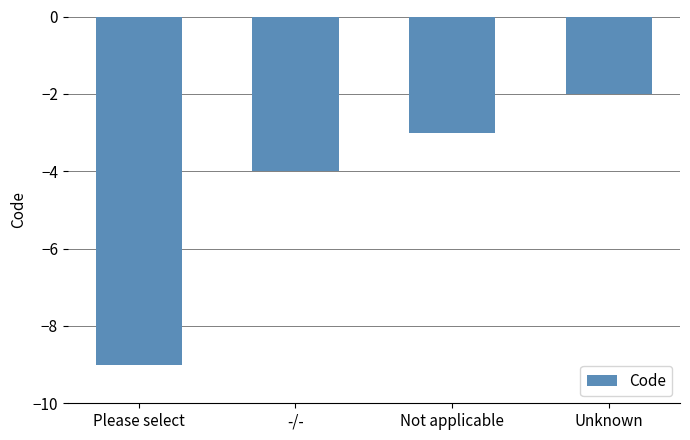

What is the change in value from -/- to Not applicable?

+1